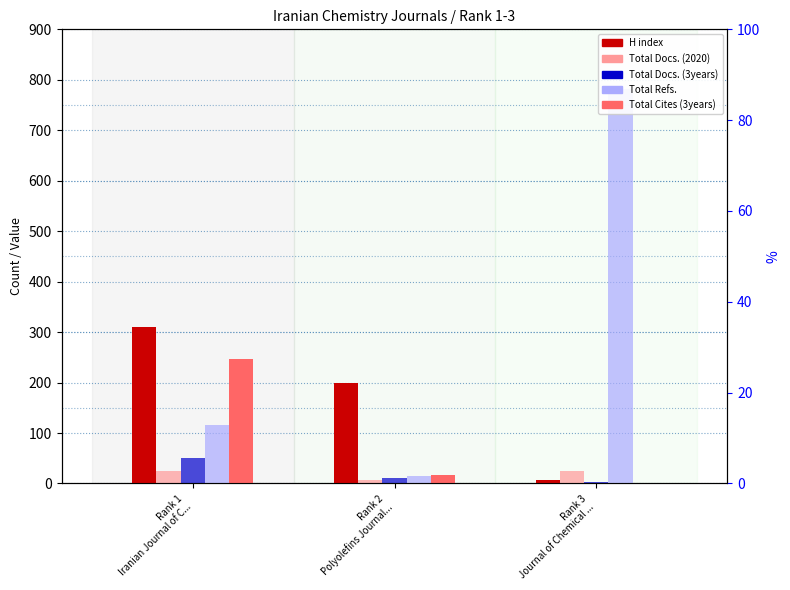

Reading right to left, what are all the values shown in this chart?

H index: Rank 3
Journal of Chemical ...=6	Rank 2
Polyolefins Journal...=199	Rank 1
Iranian Journal of C...=311
Total Docs. (2020): Rank 3
Journal of Chemical ...=24	Rank 2
Polyolefins Journal...=7	Rank 1
Iranian Journal of C...=25
Total Docs. (3years): Rank 3
Journal of Chemical ...=2	Rank 2
Polyolefins Journal...=11	Rank 1
Iranian Journal of C...=51
Total Refs.: Rank 3
Journal of Chemical ...=782	Rank 2
Polyolefins Journal...=14	Rank 1
Iranian Journal of C...=116
Total Cites (3years): Rank 3
Journal of Chemical ...=0	Rank 2
Polyolefins Journal...=17	Rank 1
Iranian Journal of C...=247